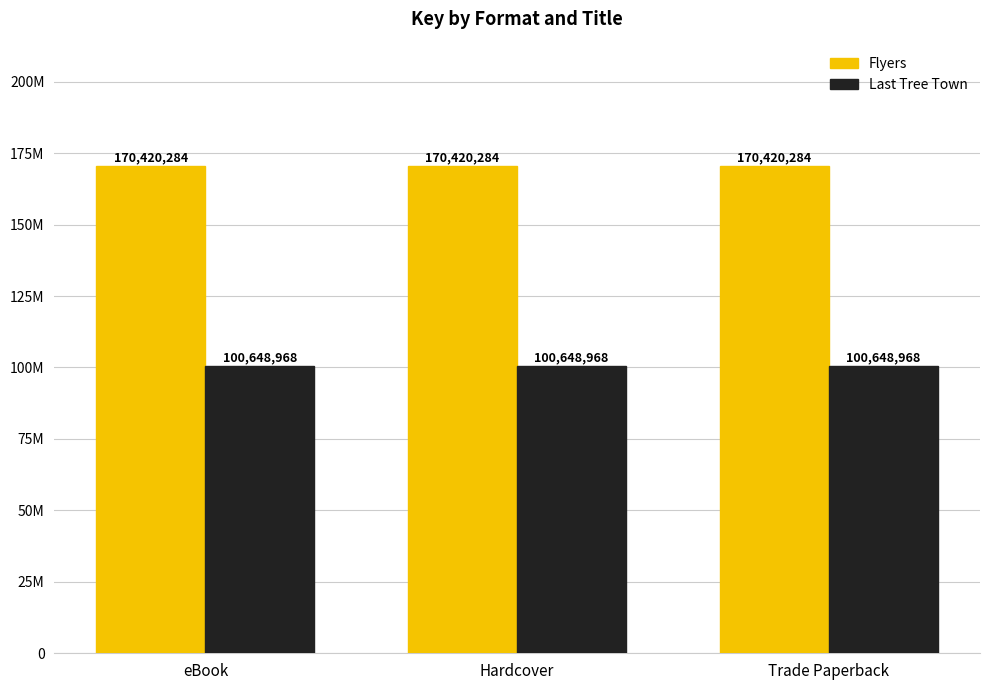

Reading right to left, what are all the values shown in this chart?

Flyers: 170420284	170420284	170420284
Last Tree Town: 100648968	100648968	100648968